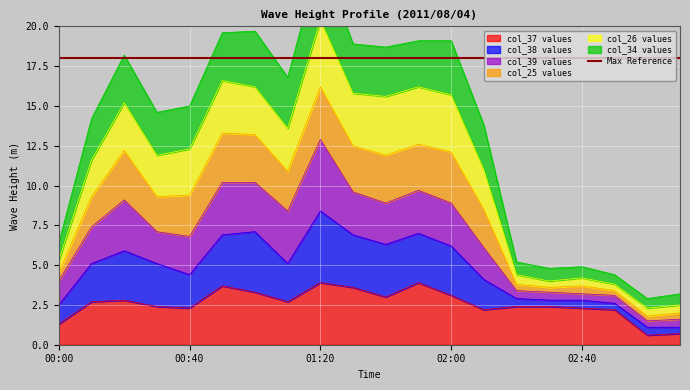

At how many categories does at least one series exceed 17?

8